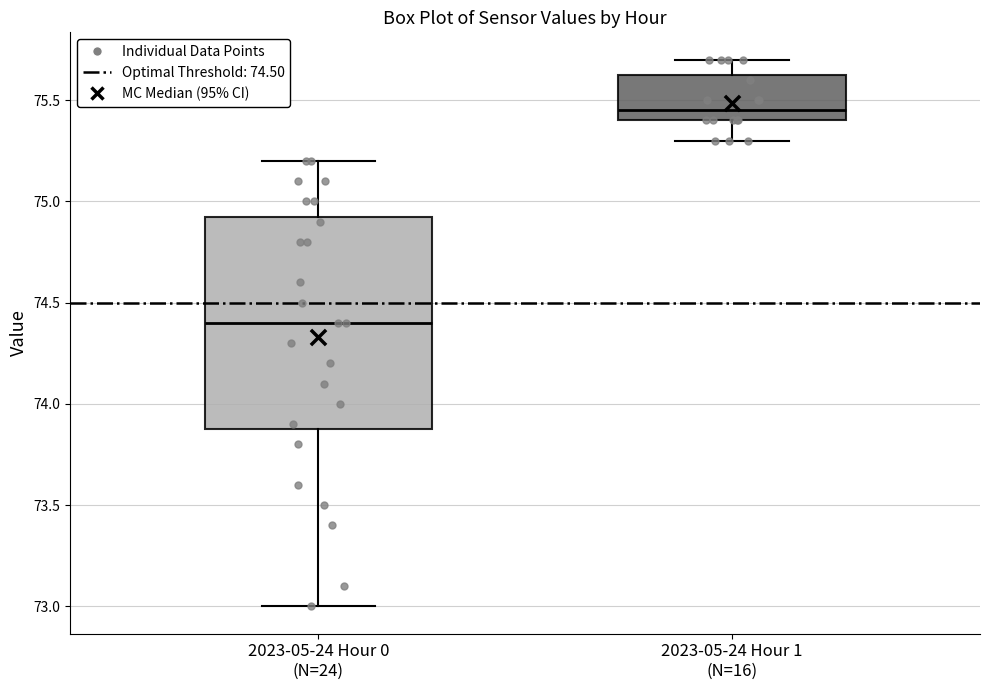

Reading left to right, transcribe this box plot: for each box, give where its median line is, the range the box spans, and where its two whiskers end, as read against the y-axis. The values are not printed on the chart, so give them approximately, as read against the axis.

2023-05-24 Hour 0 (N=24): median 74.40, box 73.90 to 74.95, whiskers 73.00 to 75.20
2023-05-24 Hour 1 (N=16): median 75.45, box 75.40 to 75.65, whiskers 75.30 to 75.70